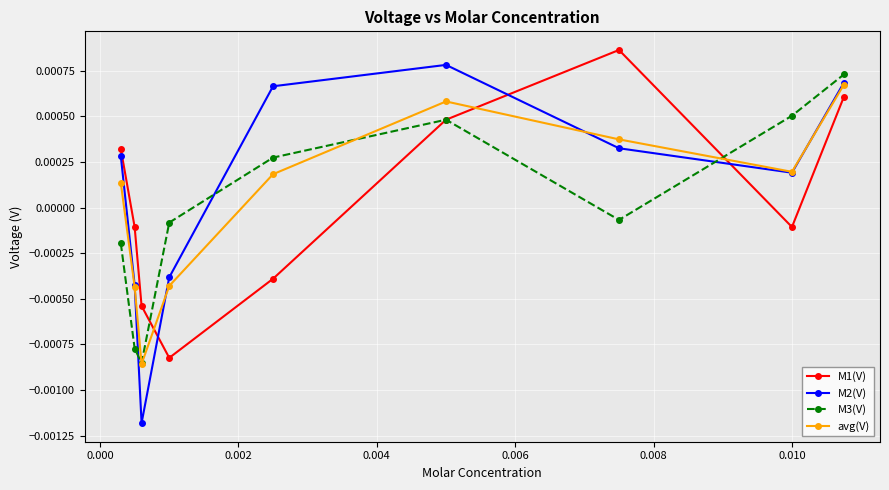

Which series has the largest range (max minus min)?

M2(V)